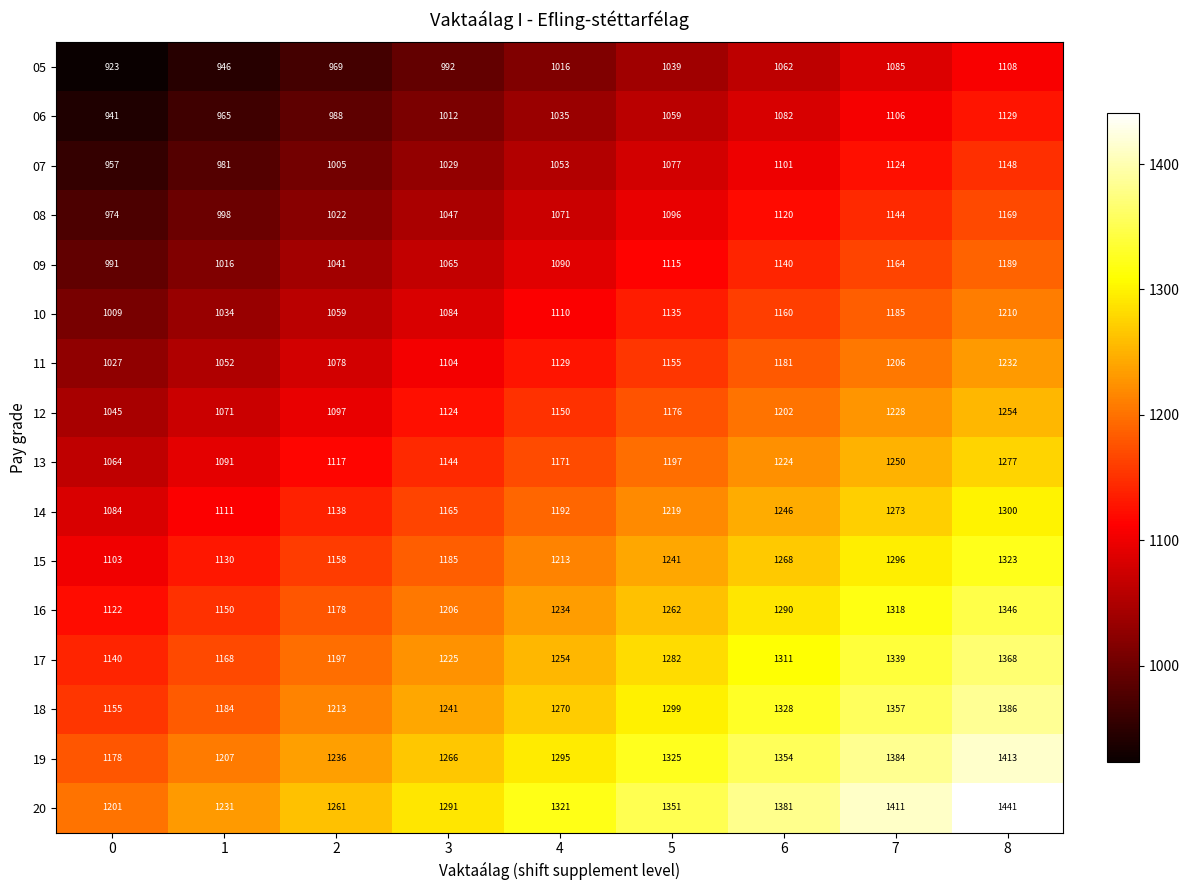

What value does the 06 series have at 8?

1129